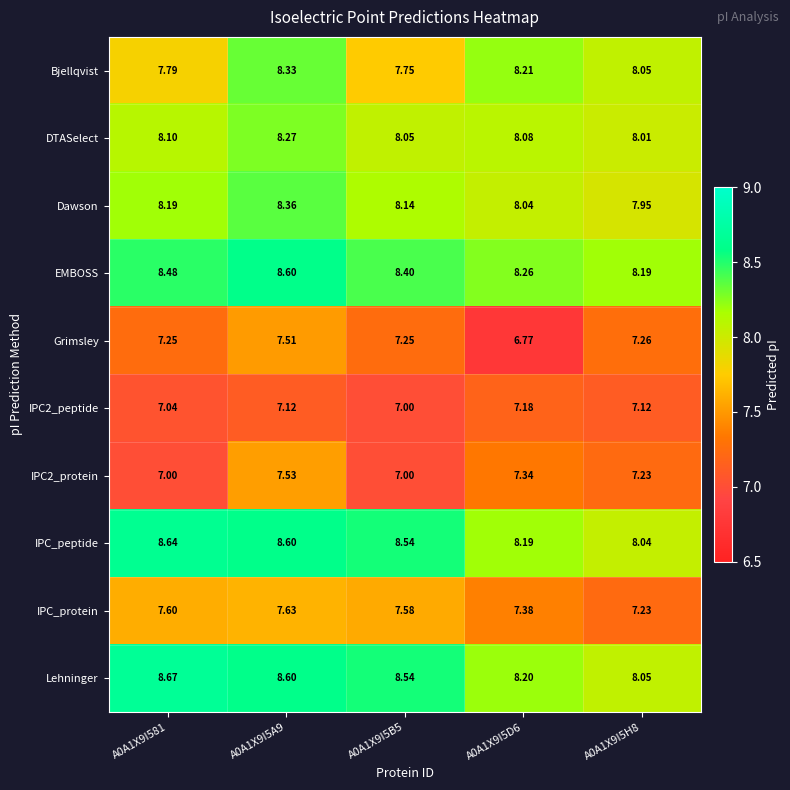

List the series in order of their peak value, lowest first.

IPC2_peptide, Grimsley, IPC2_protein, IPC_protein, DTASelect, Bjellqvist, Dawson, EMBOSS, IPC_peptide, Lehninger